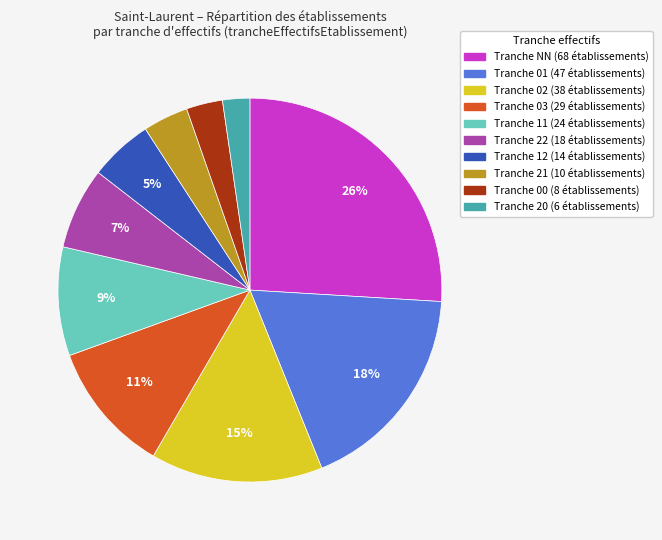

Is there a majority slice in this chart?

No